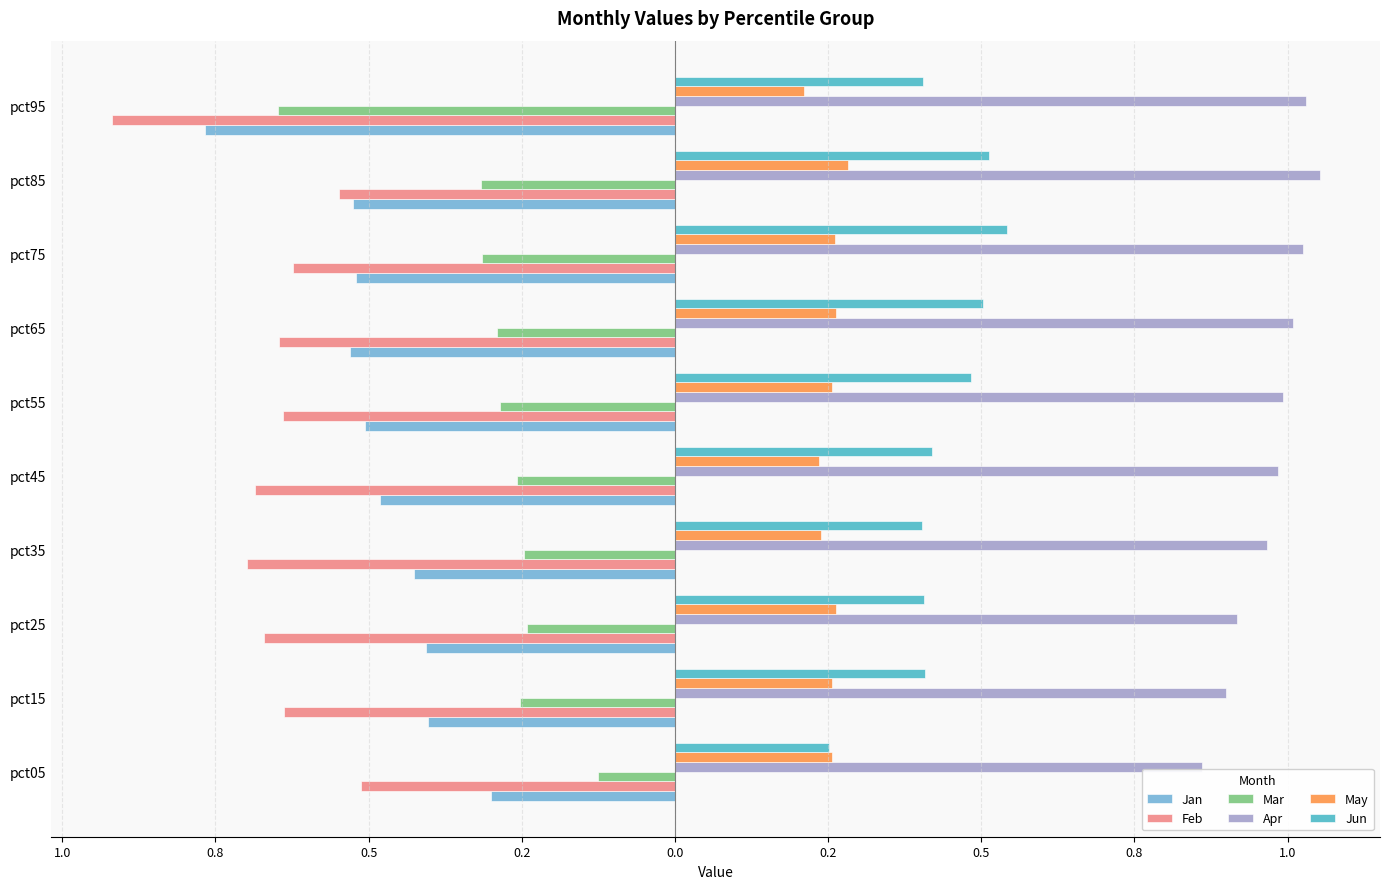

What are all the series names shown in the legend?

Jan, Feb, Mar, Apr, May, Jun